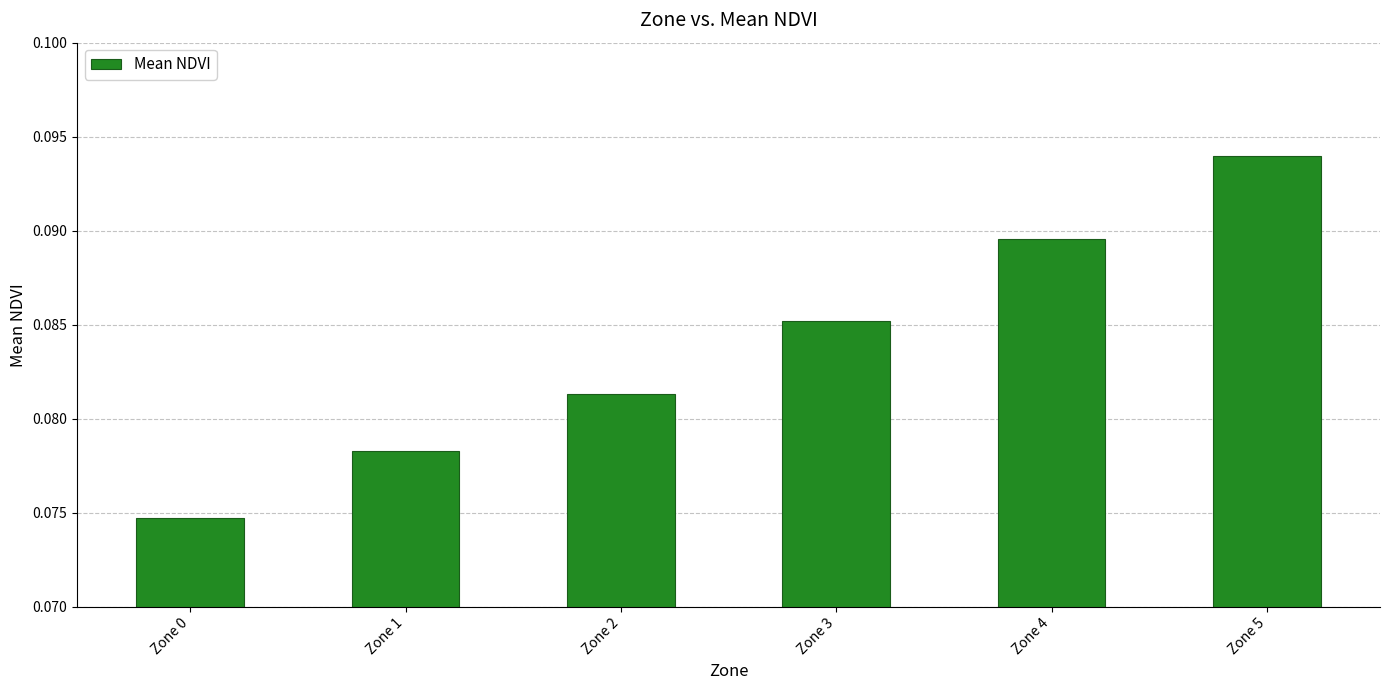

Count the values in the range 0 to 1.

6